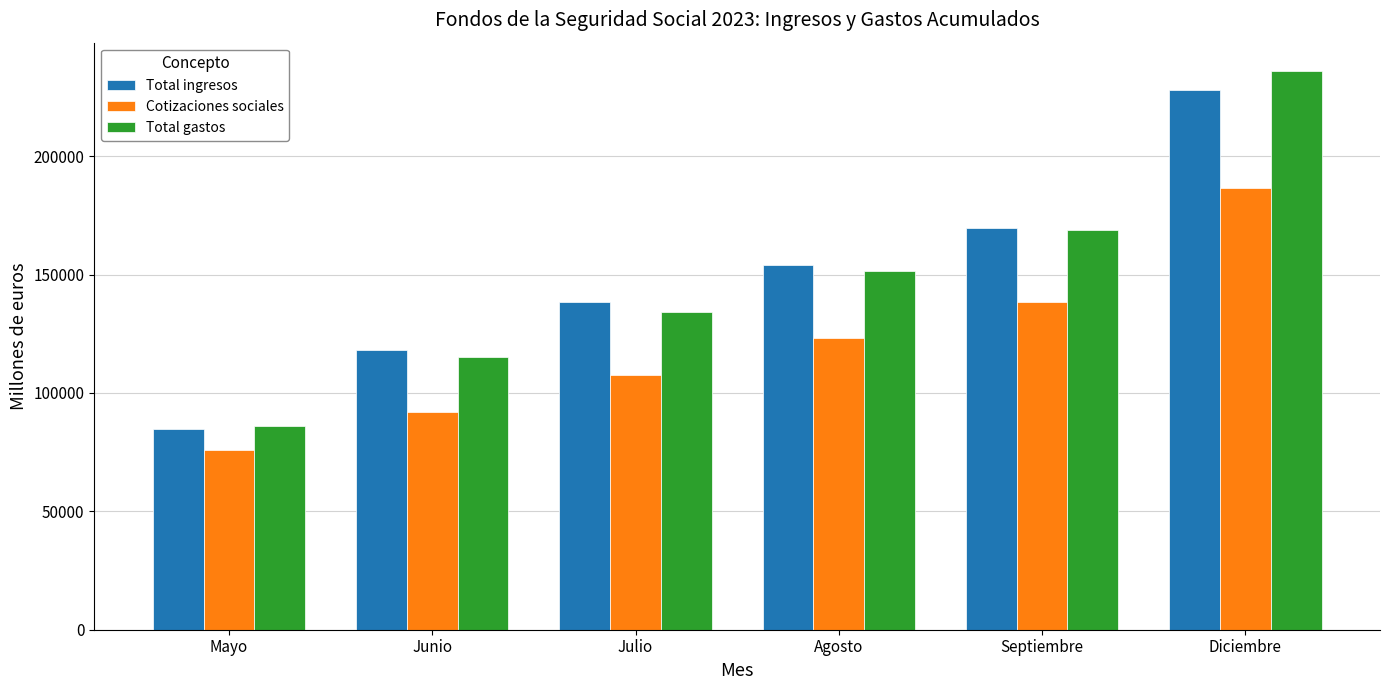

The Total gastos series shows 80689 at Julio. True or false?

False